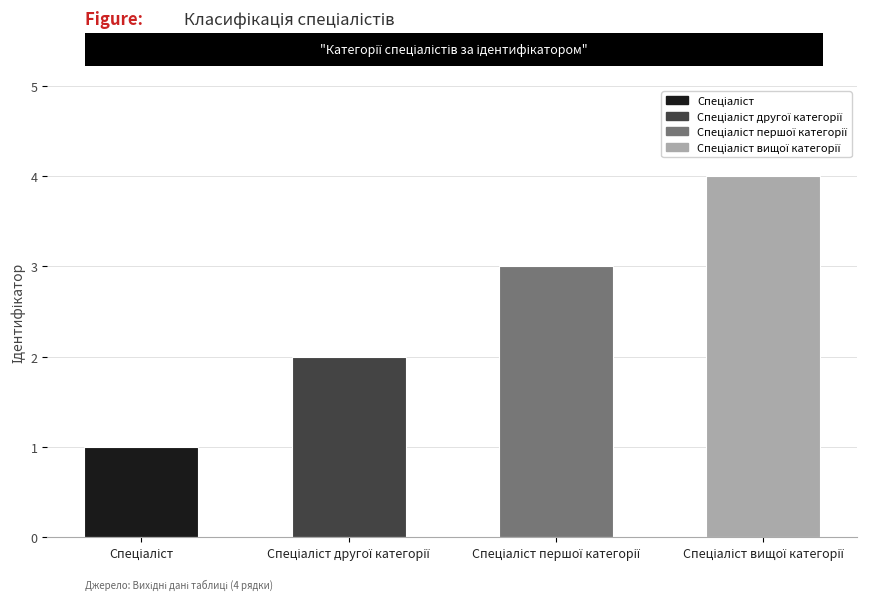

How many series are shown in this chart?

1